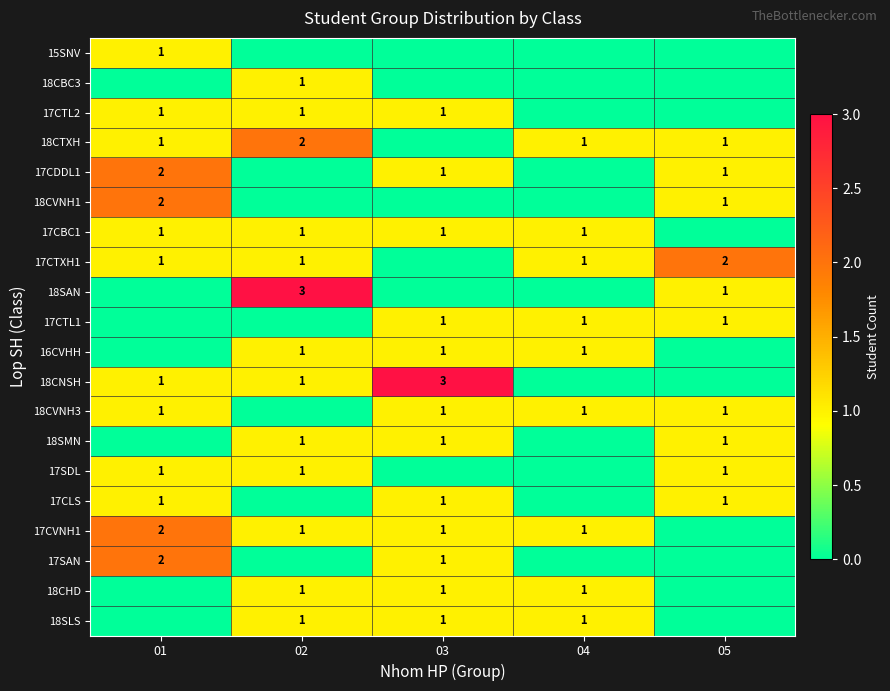

The value of 18SMN at 05 is 1. True or false?

True